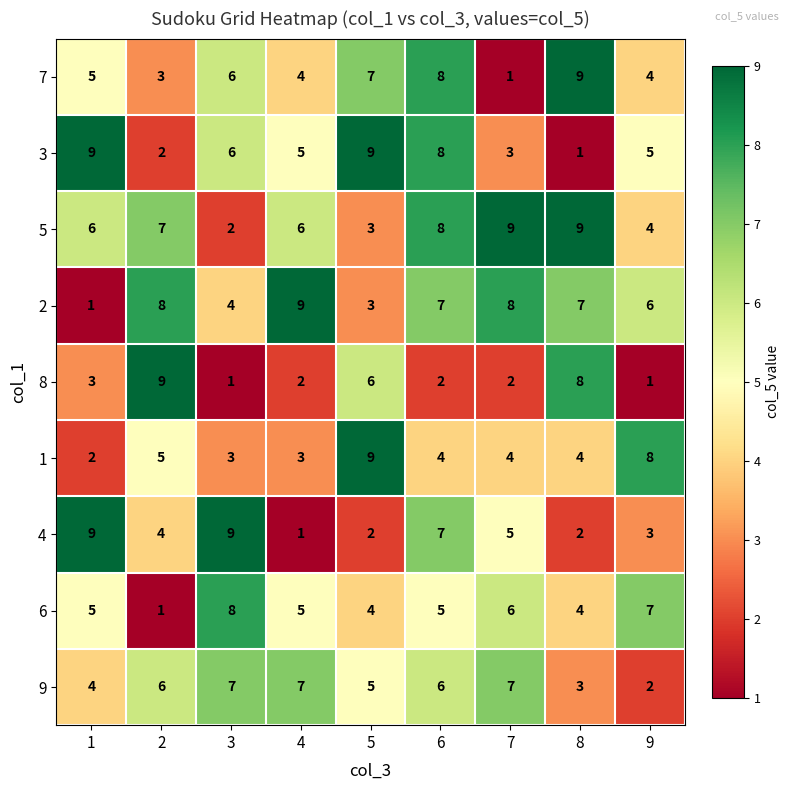

What is the sum of the 8 values at 4 and 8?

10